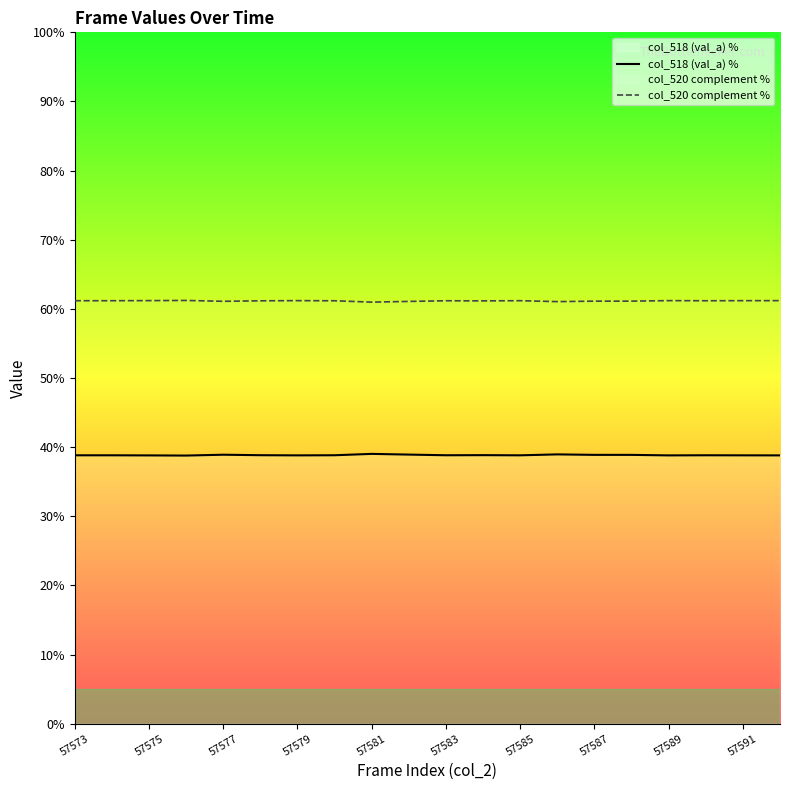

How many categories are shown in the chart?

20